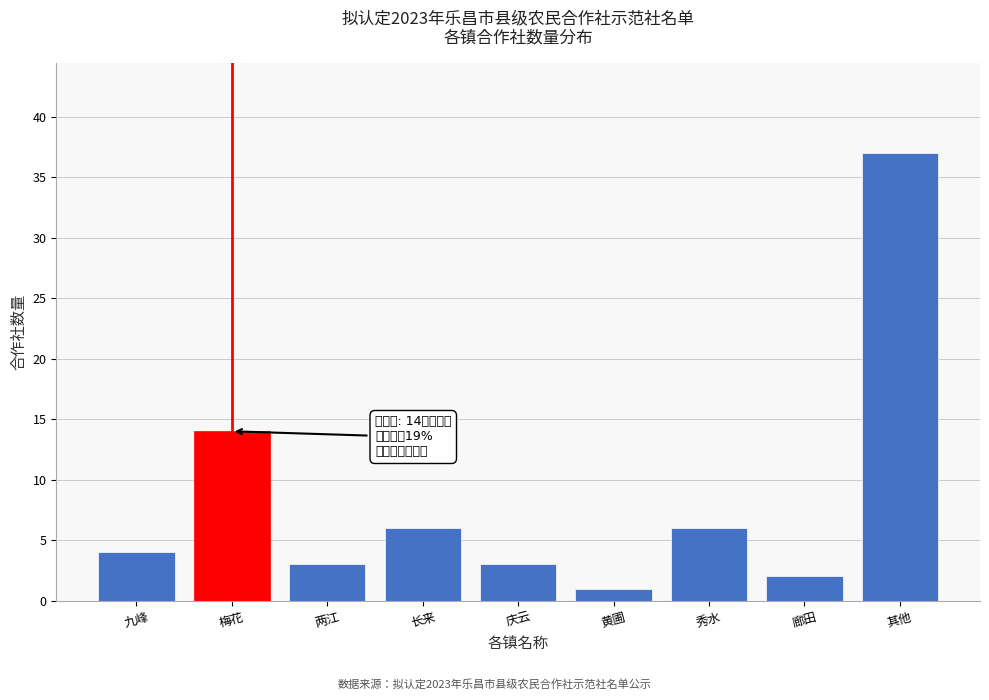

Reading right to left, what are all the values shown in this chart?

其他=37	廊田=2	秀水=6	黄圃=1	庆云=3	长来=6	两江=3	梅花=14	九峰=4